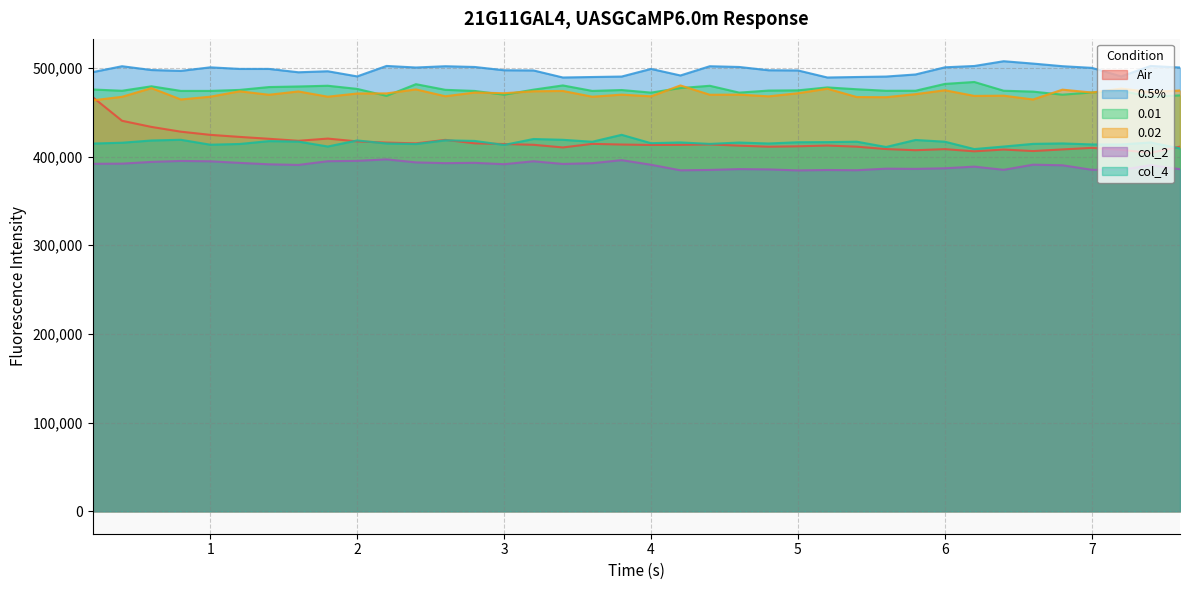

What is the difference between the highest and lowest values at 7?

114944